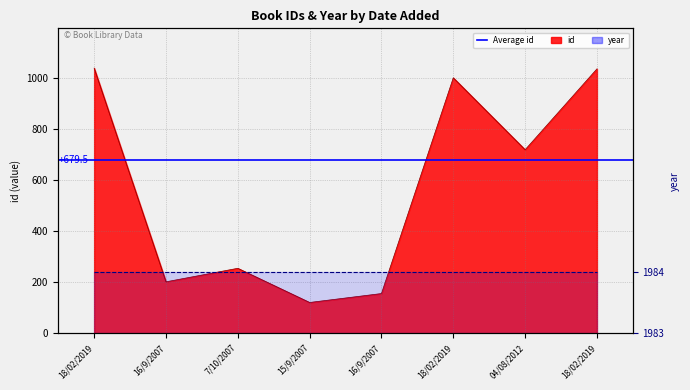

Approximately how many times larger is the value at 04/08/2012 compared to 18/02/2019?

0.7